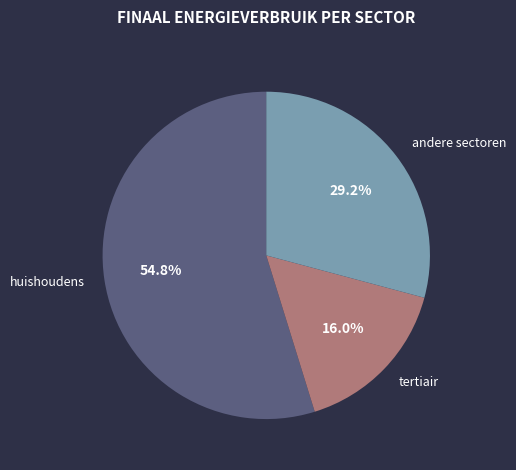

How many slices are in this pie chart?

3